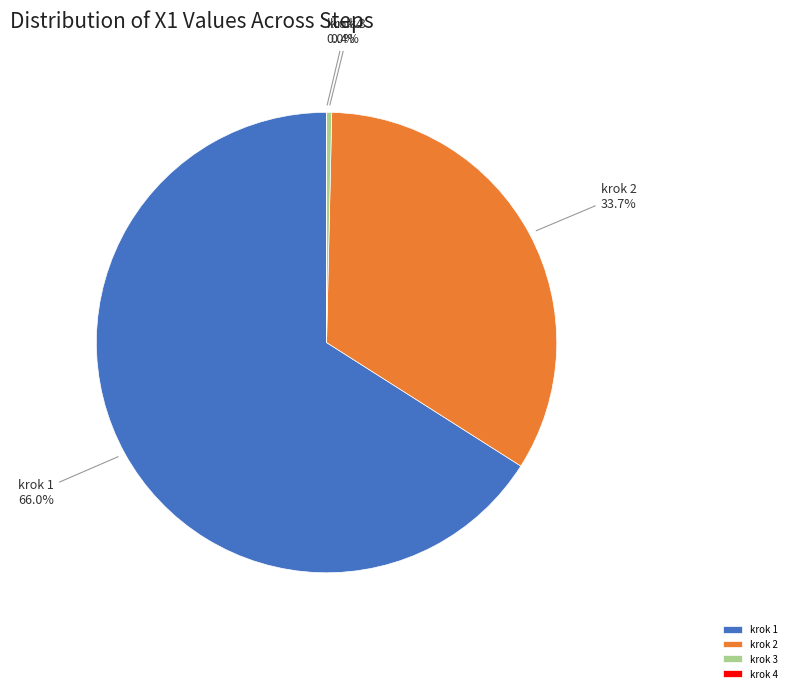

Is it true that krok 3 is 0% of the pie?

True